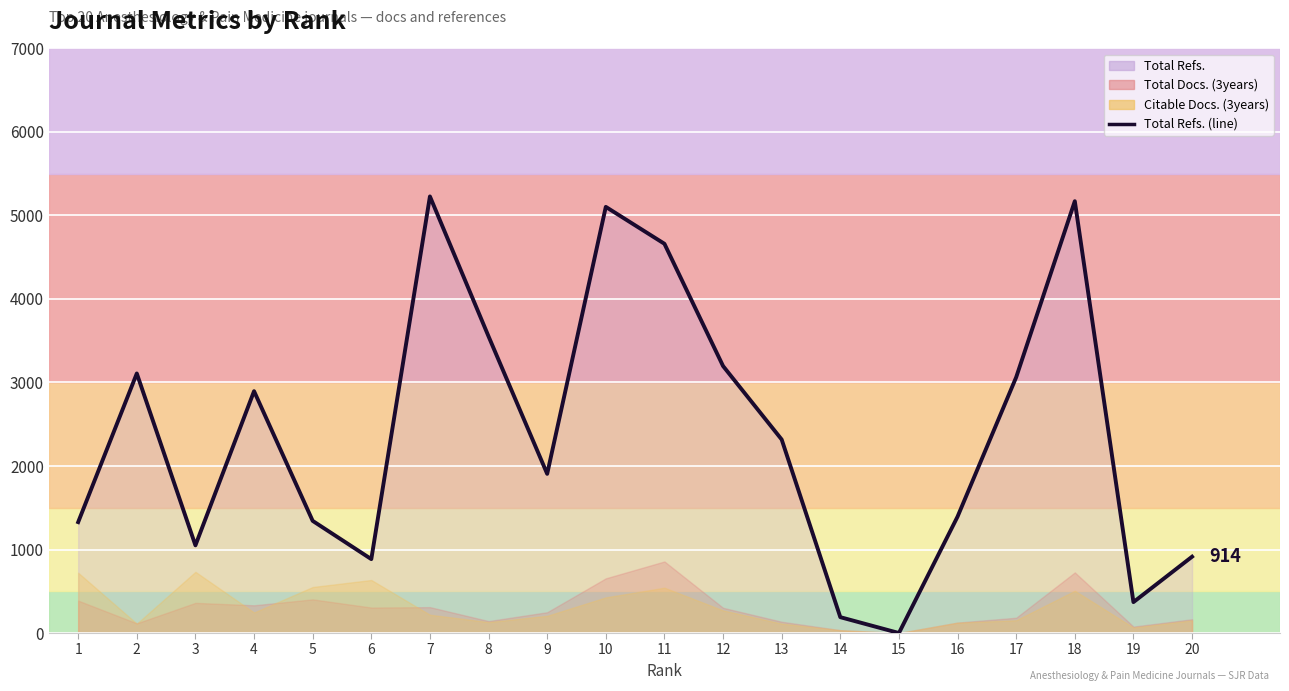

What is the sum of the values at 19 and 10?

5473